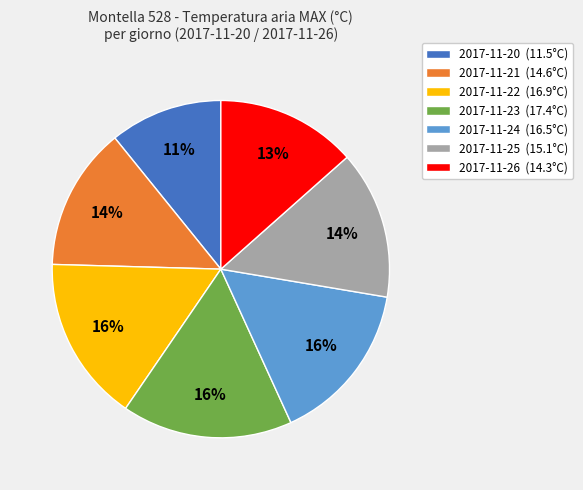

Approximately how many times larger is the value at 2017-11-22 (16.9°C) compared to 2017-11-23 (17.4°C)?

1.0